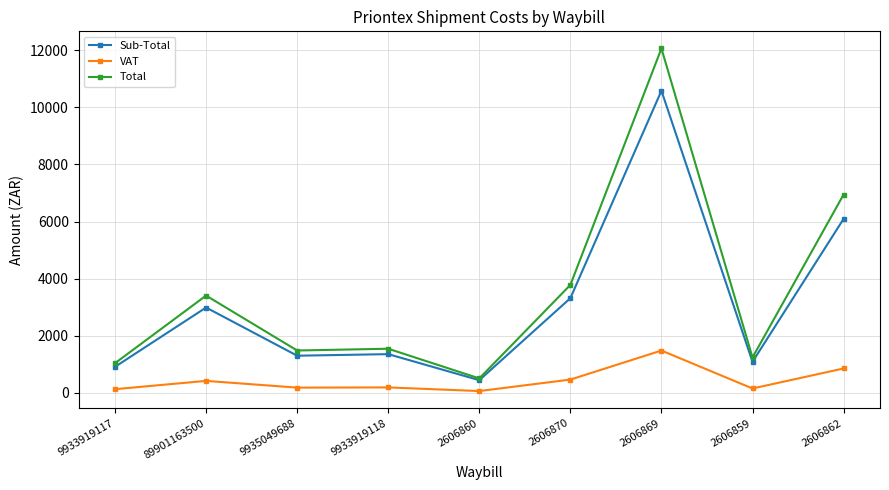

Is the value of VAT at 9933919117 greater than the value of Total at 2606870?

No